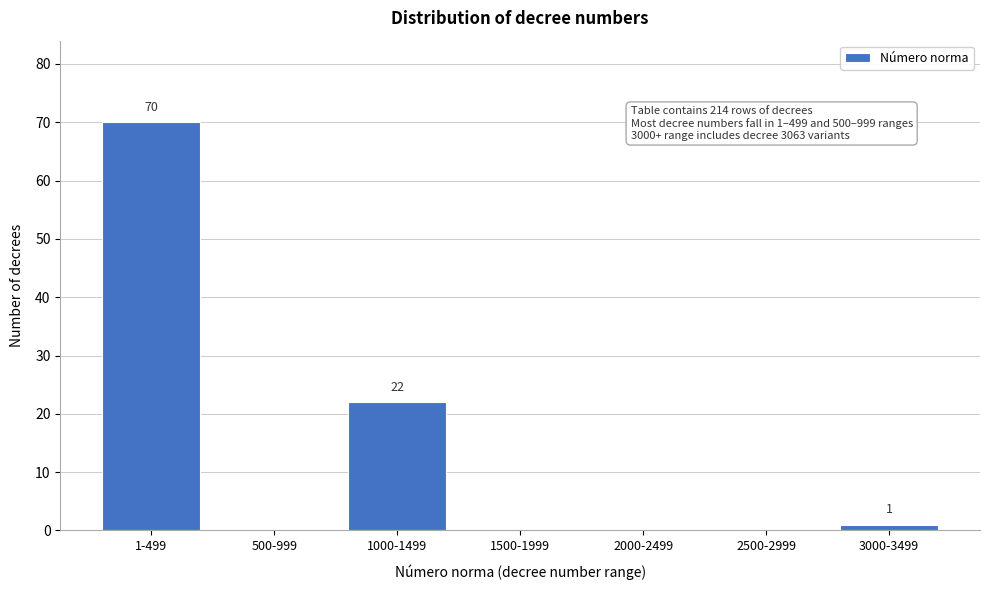

Reading left to right, list all the values displayed in this chart.

1-499=70	500-999=0	1000-1499=22	1500-1999=0	2000-2499=0	2500-2999=0	3000-3499=1